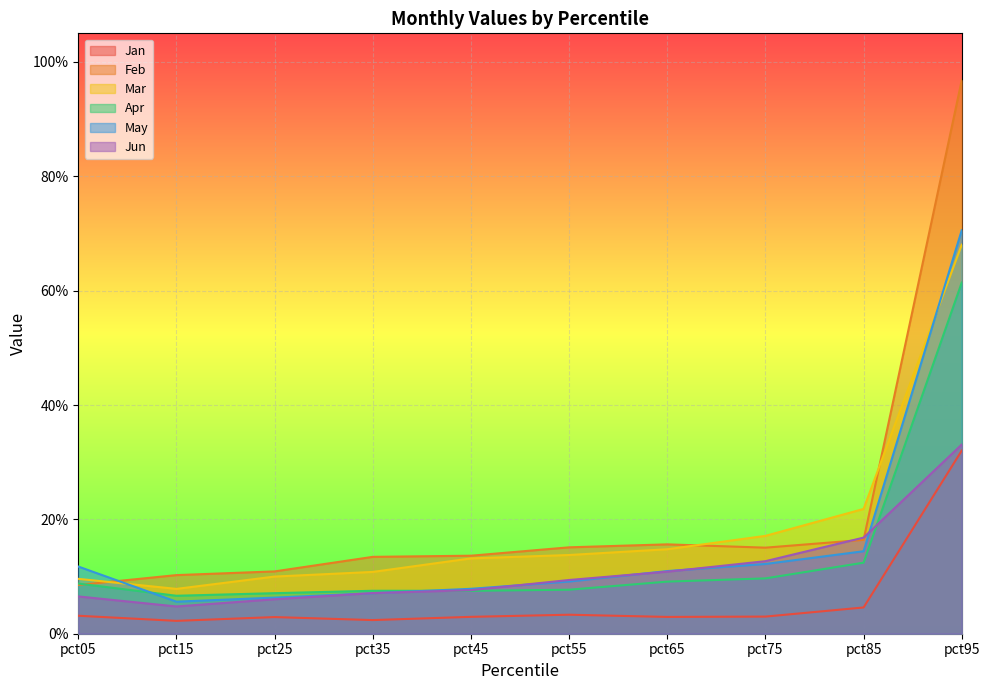

What is the total value across all series at pct15?

0.4